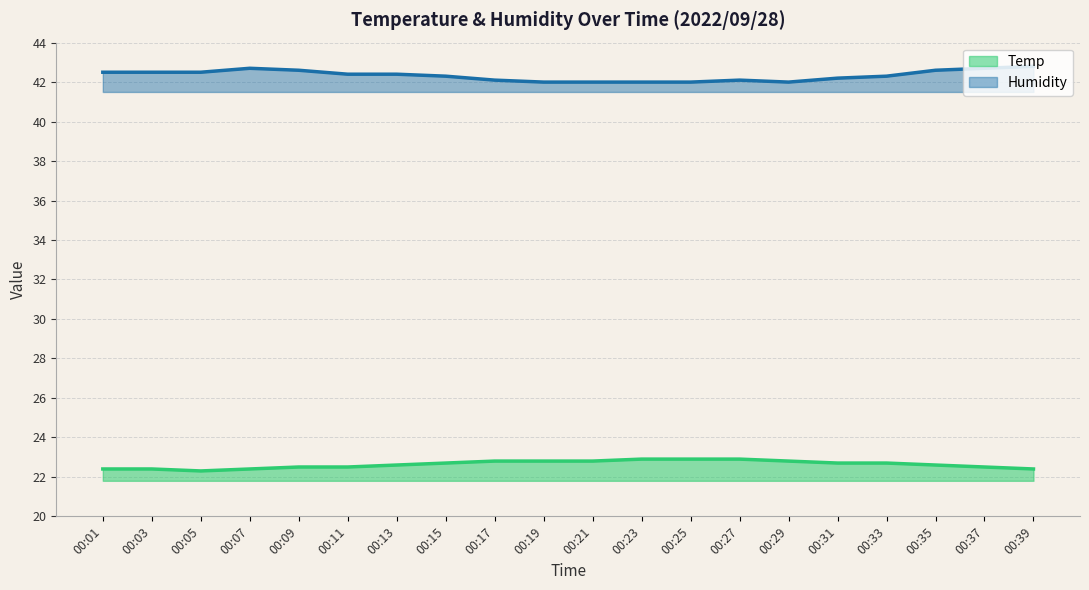

What is the sum of the Temp values at 00:35 and 00:39?

45.0